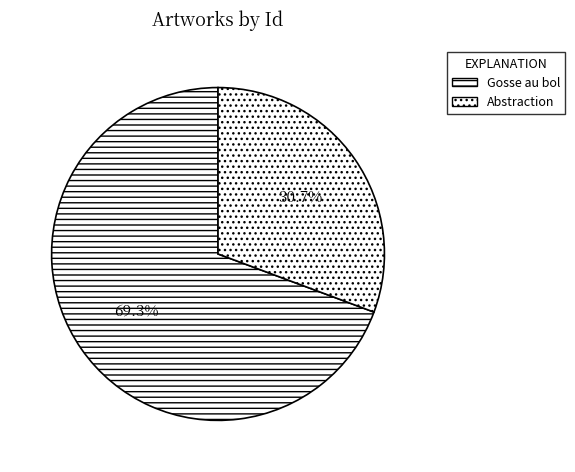

Does Abstraction represent more than half of the total?

No